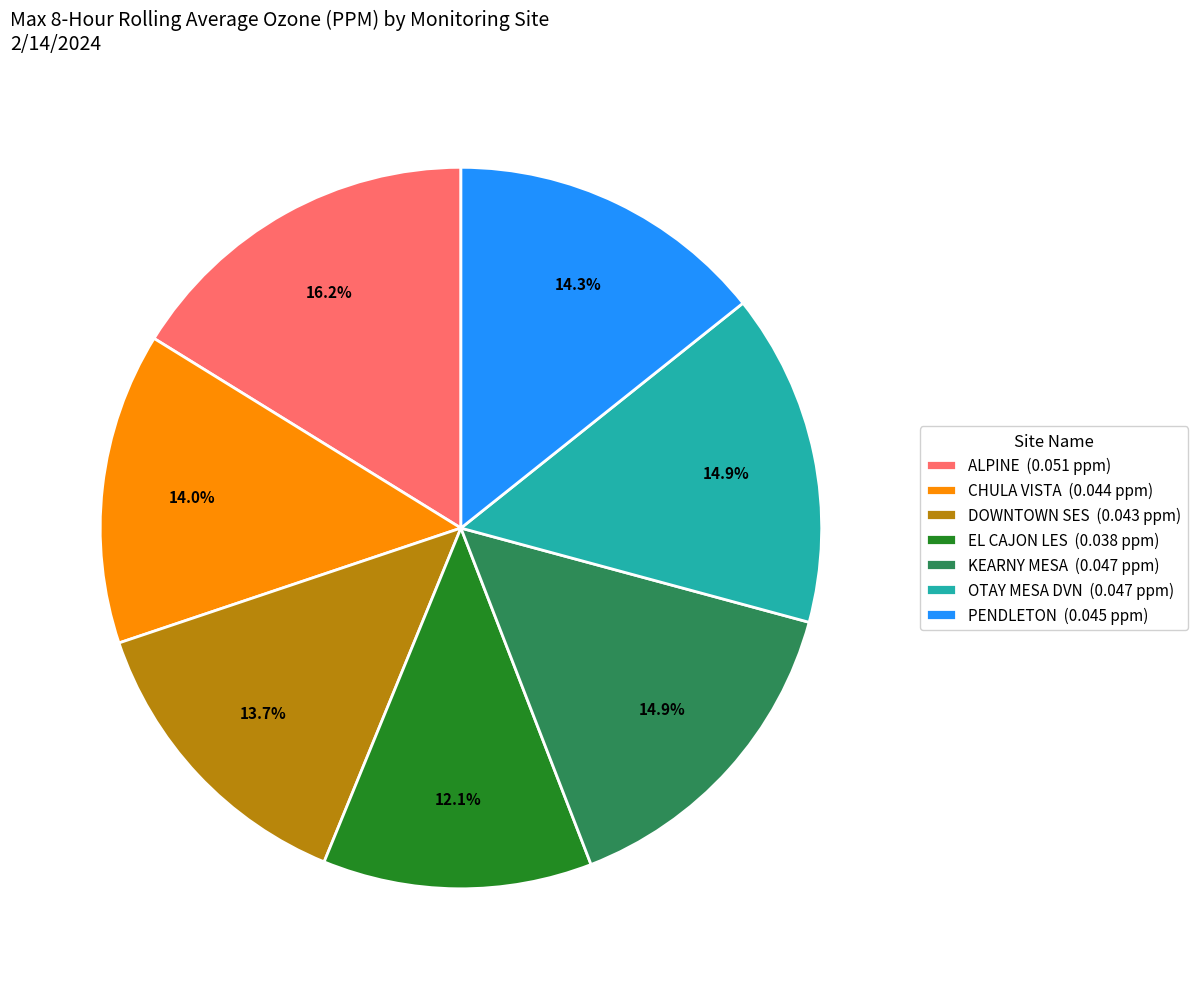

Is there a majority slice in this chart?

No